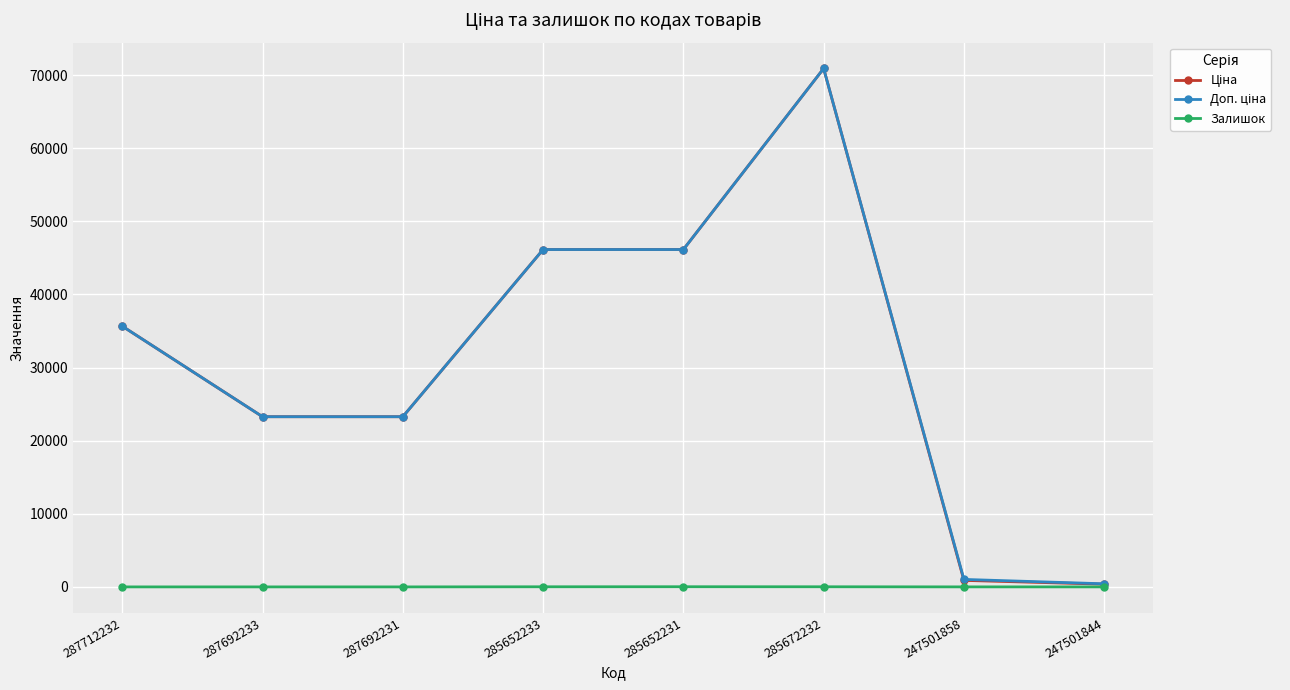

The Залишок series shows 23.0 at 285652231. True or false?

True